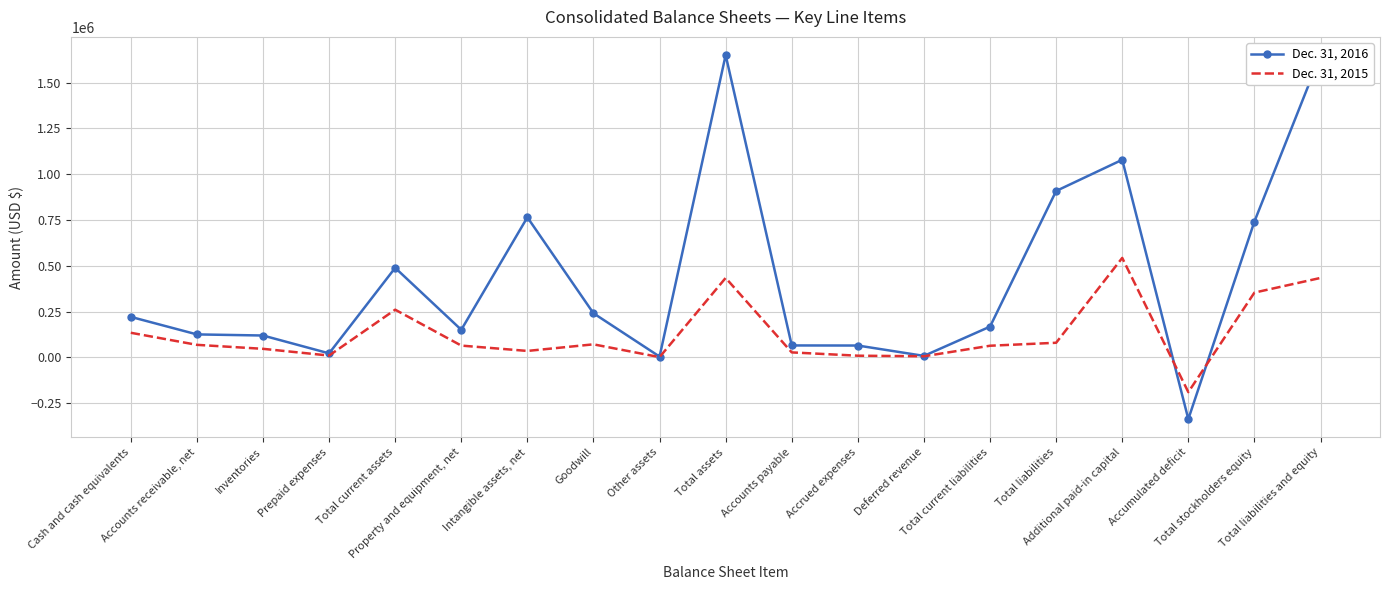

What is the spread (max minus min) of values at Accounts payable?

37967